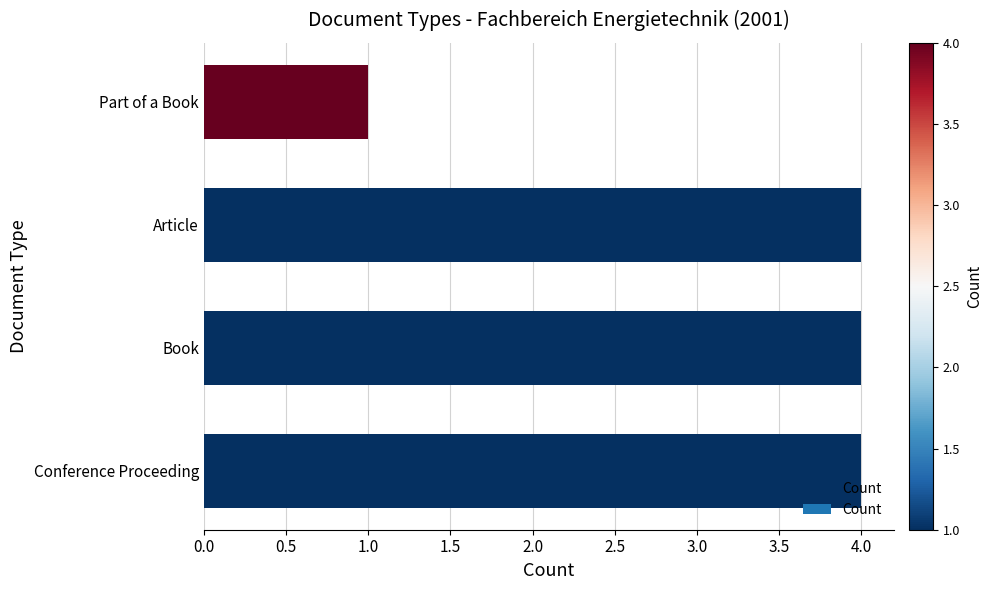

At which label is the value closest to 2?

Part of a Book